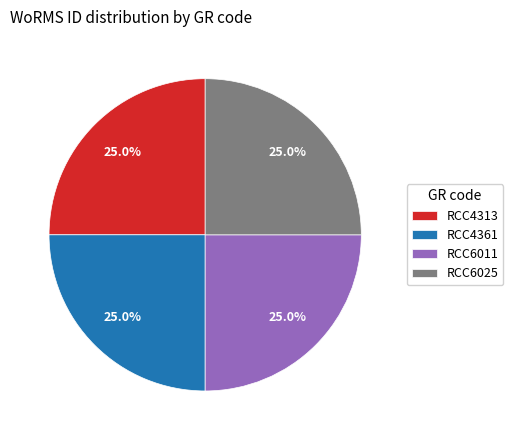

True or false: RCC4313 accounts for 32% of the total.

False